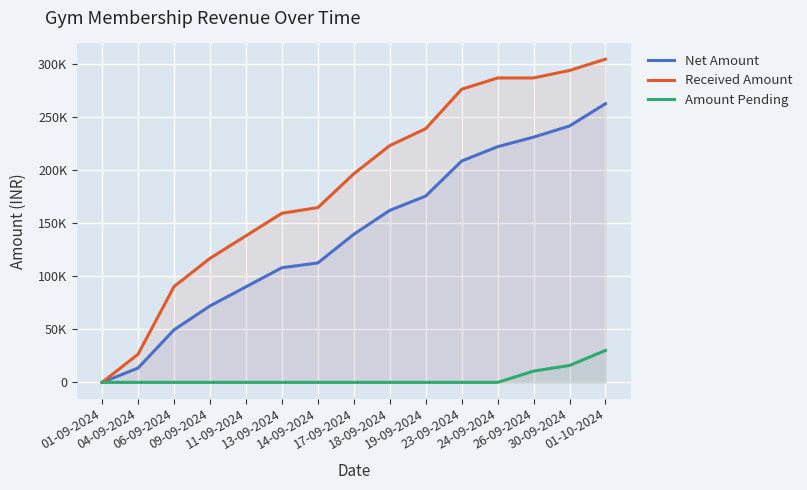

Rank the series by their average value, from highest to lowest.

Received Amount, Net Amount, Amount Pending